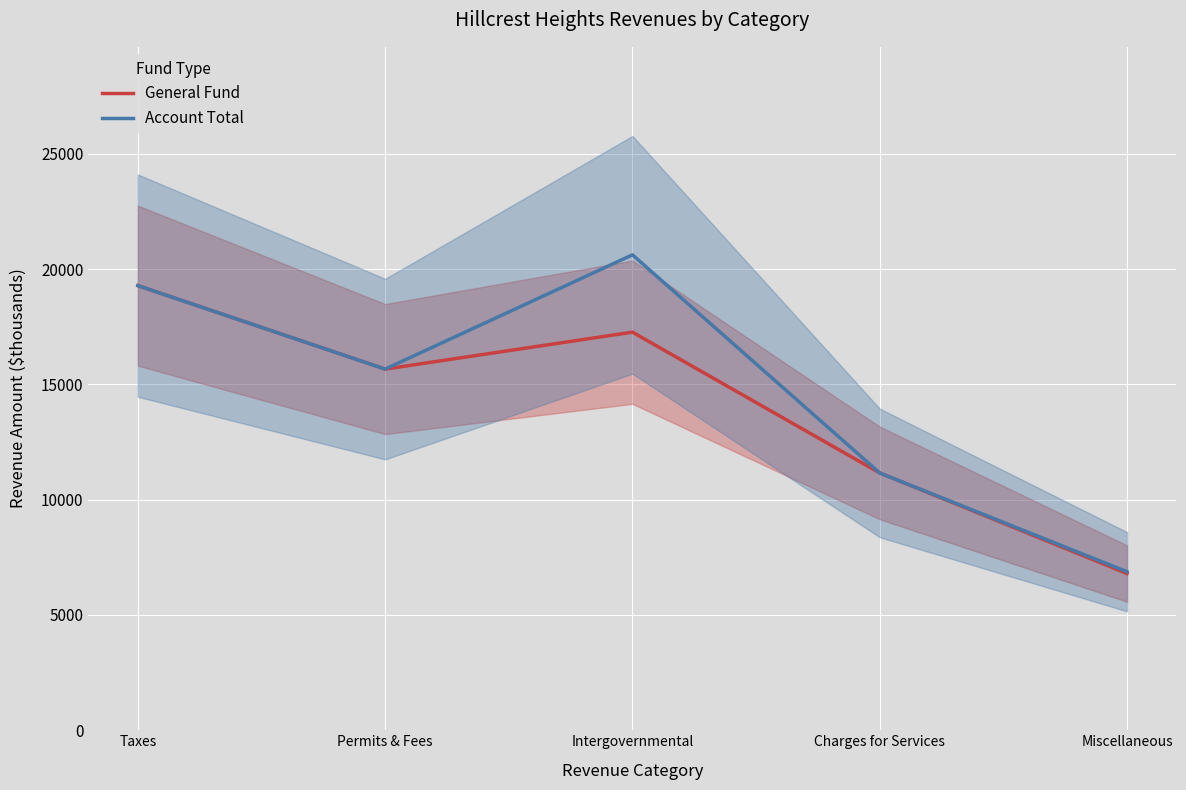

Which series has the largest total across all categories?

Account Total